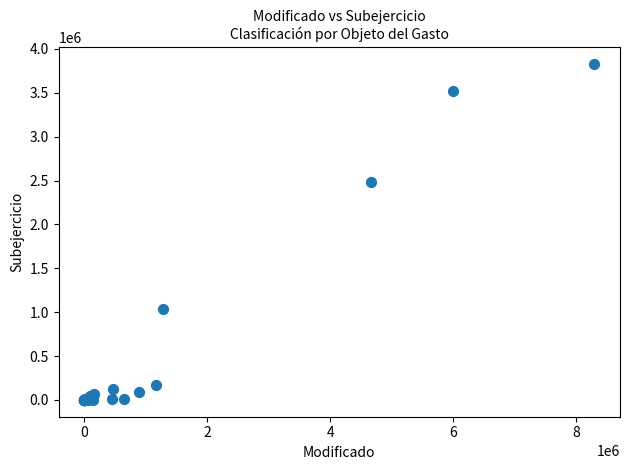

What Y value in the scatter plot is closest to 1913428?

2486199.6